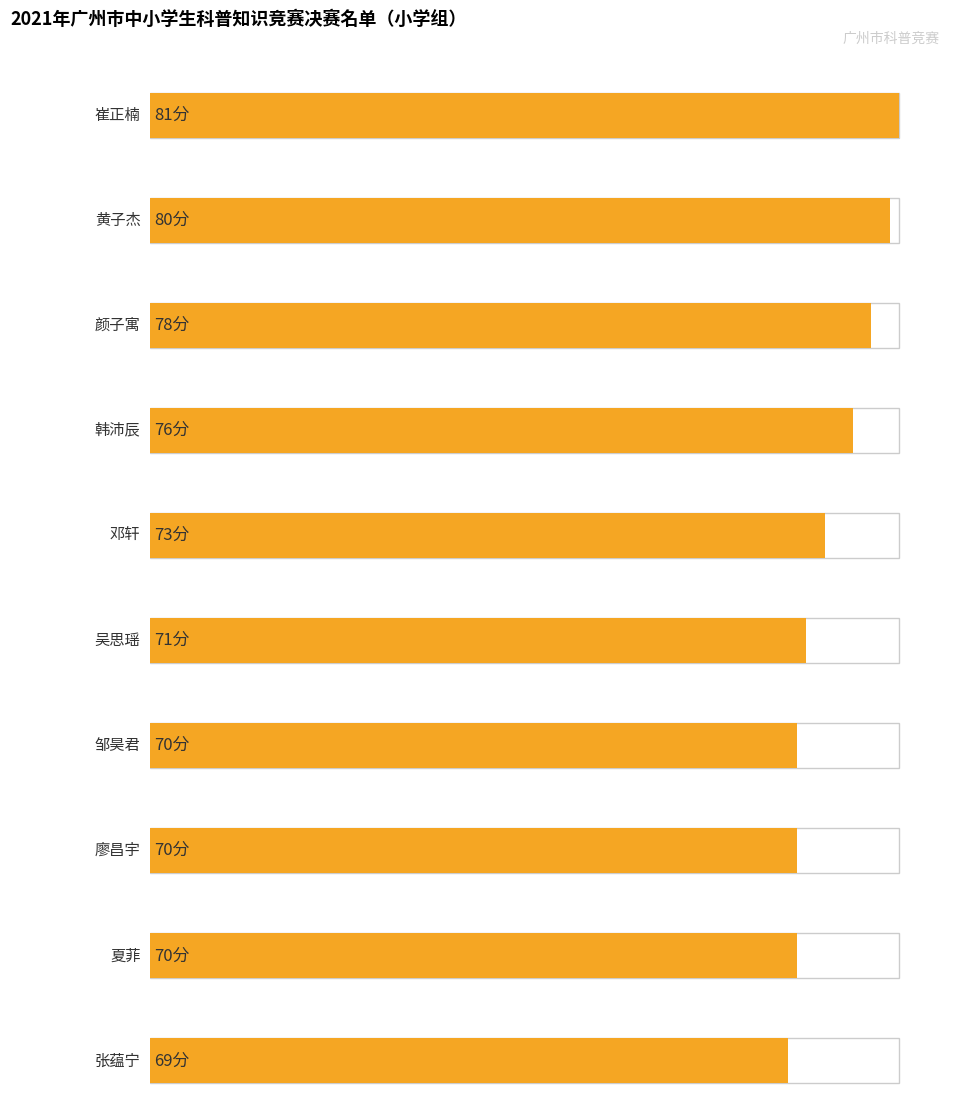

Does the chart contain stacked bars?

No